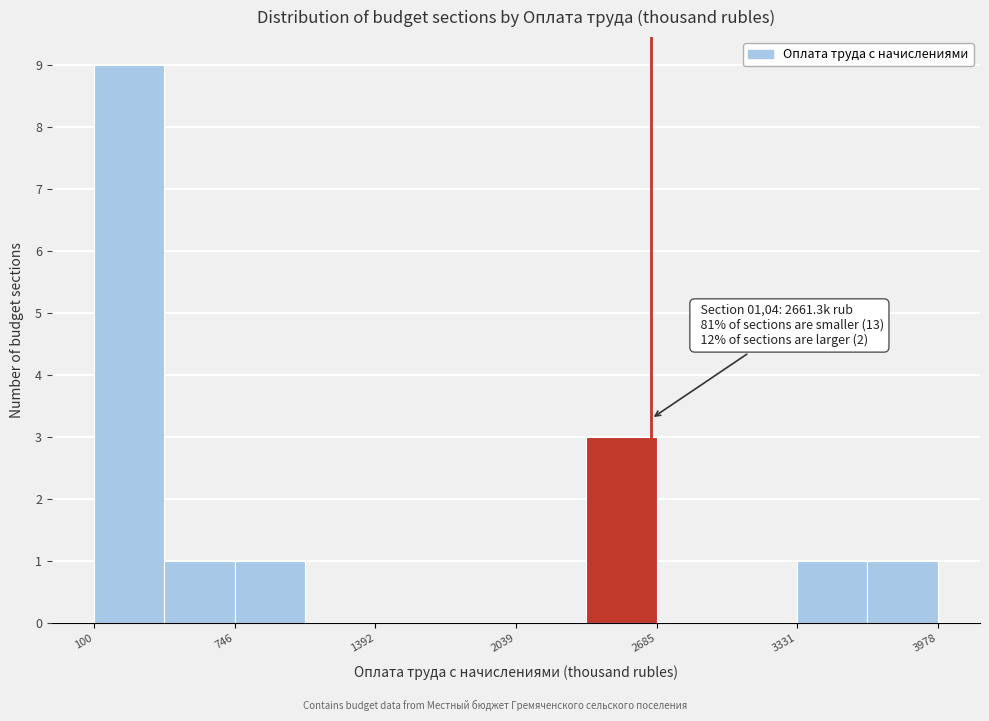

Read against the x-axis, roughly where is the centre of the tallest bar?

300